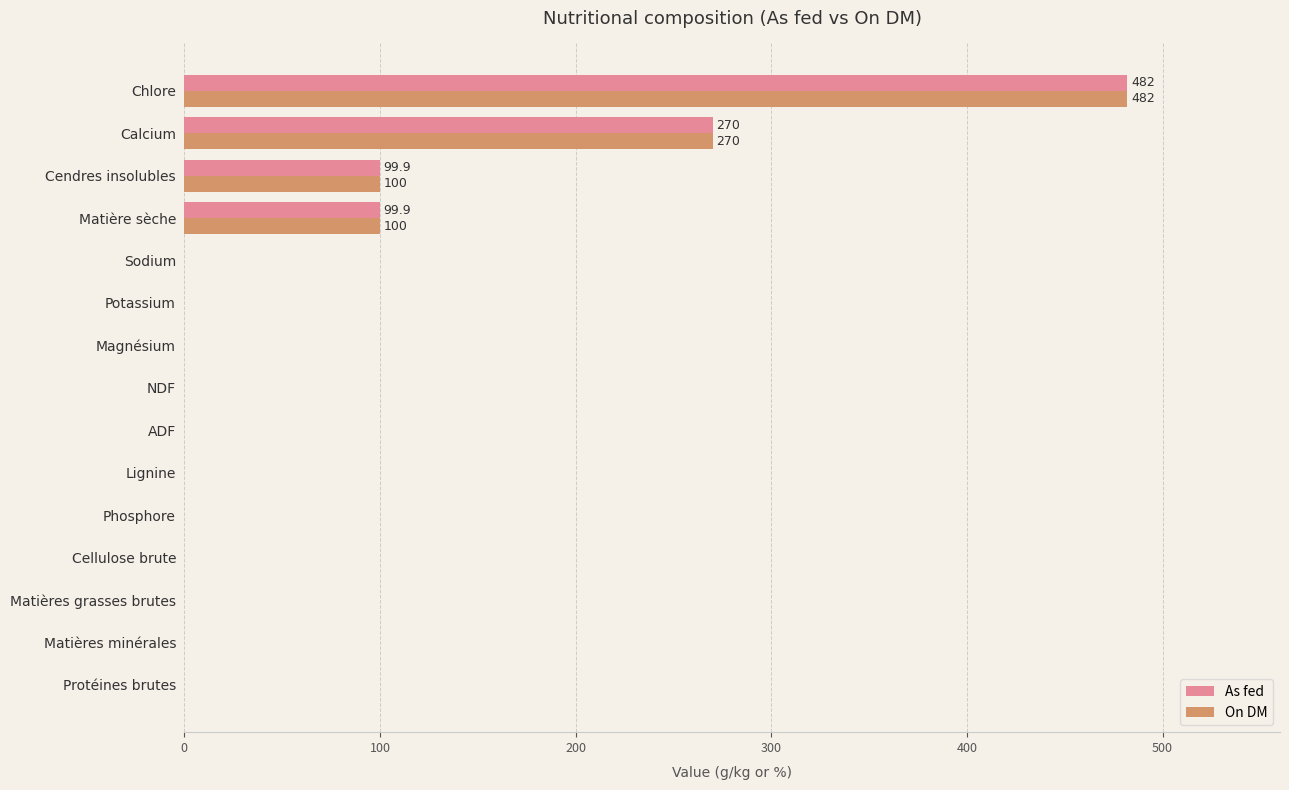

The As fed series shows 0.0 at Sodium. True or false?

True